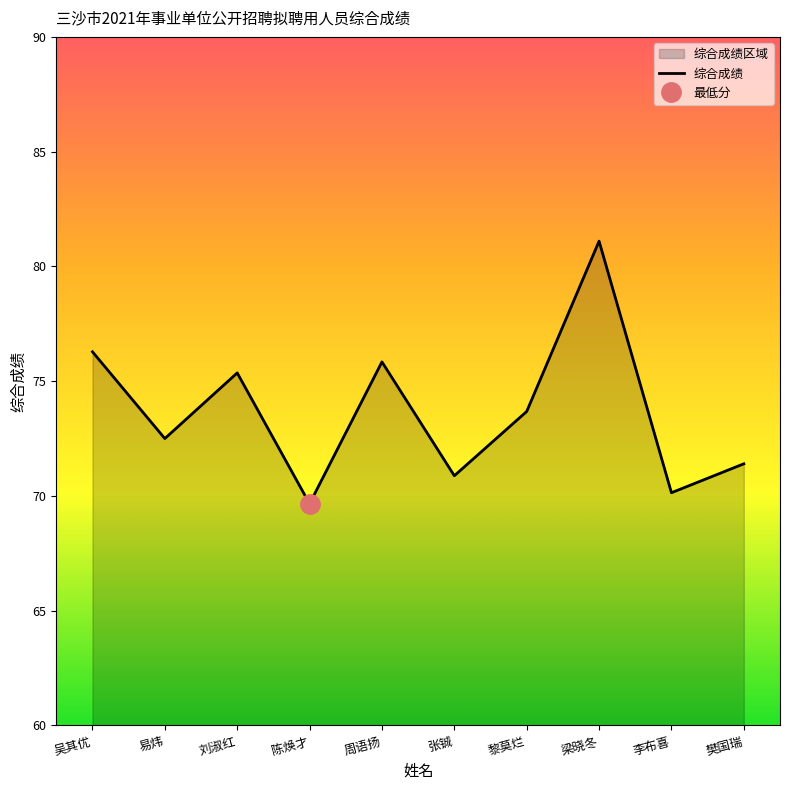

Does the chart display data point markers on the line(s)?

No